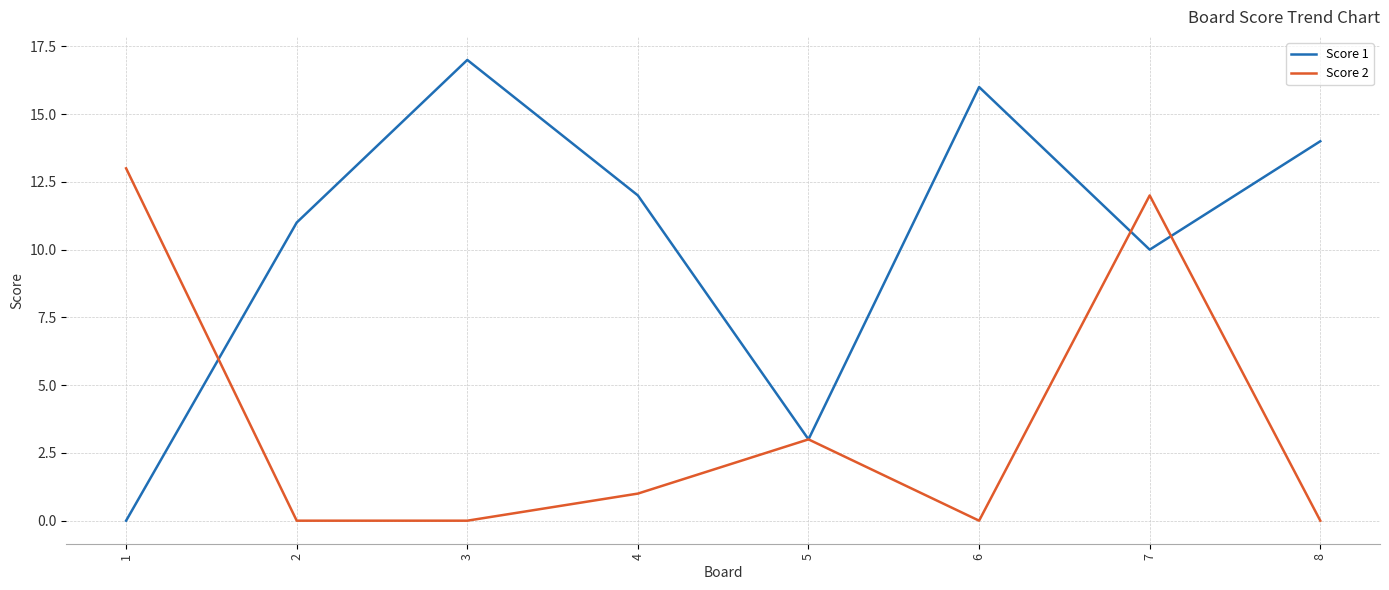

What is the sum of all Score 2 values?

29